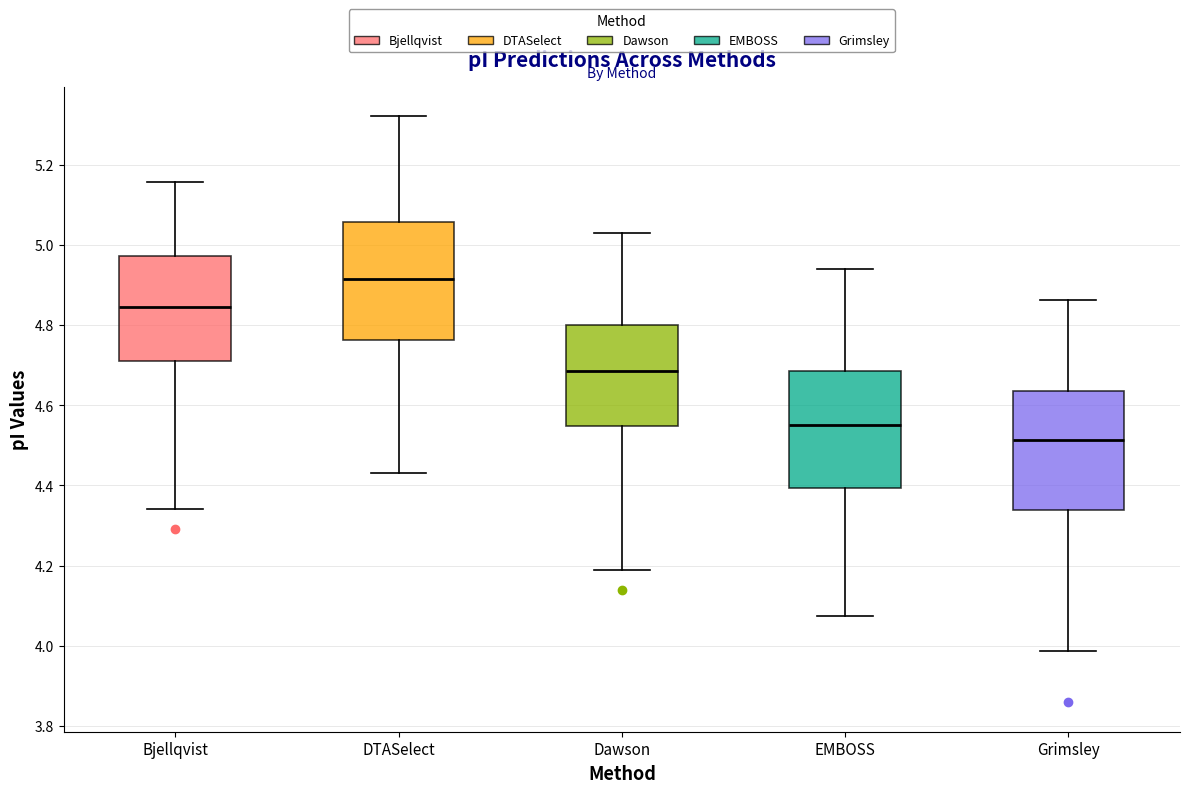

Reading left to right, read every box against the y-axis: the position of its median line, the range the box covers, and the ends of its whiskers. The values are not printed on the chart, so give them approximately, as read against the axis.

Bjellqvist: median 4.84, box 4.72 to 4.98, whiskers 4.34 to 5.16
DTASelect: median 4.92, box 4.76 to 5.06, whiskers 4.44 to 5.32
Dawson: median 4.68, box 4.54 to 4.80, whiskers 4.20 to 5.02
EMBOSS: median 4.56, box 4.40 to 4.68, whiskers 4.08 to 4.94
Grimsley: median 4.52, box 4.34 to 4.64, whiskers 3.98 to 4.86